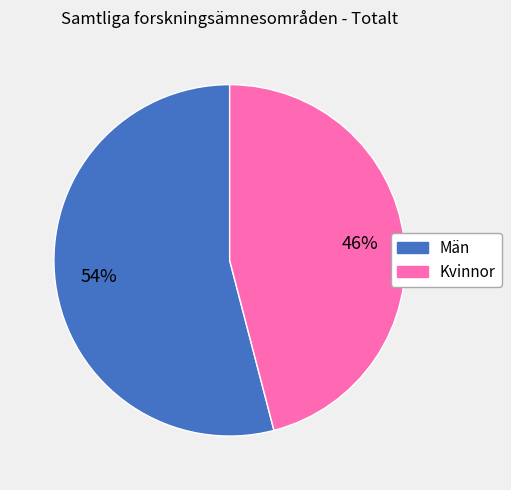

Which slice is the smallest?

Kvinnor